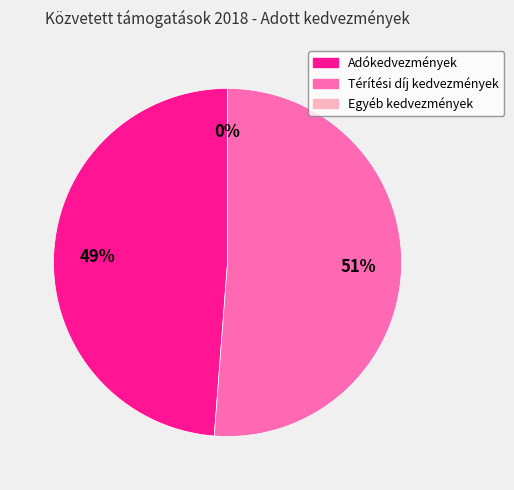

The Egyéb kedvezmények slice represents 1% of the pie. True or false?

False